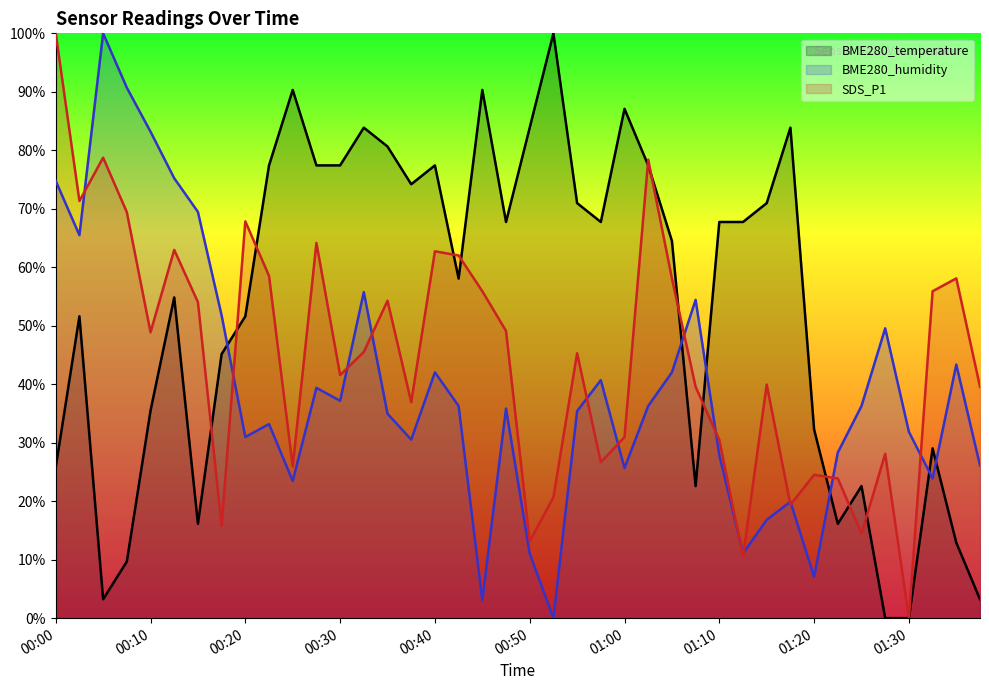

How many intersections are there between SDS_P1 and BME280_temperature?

12